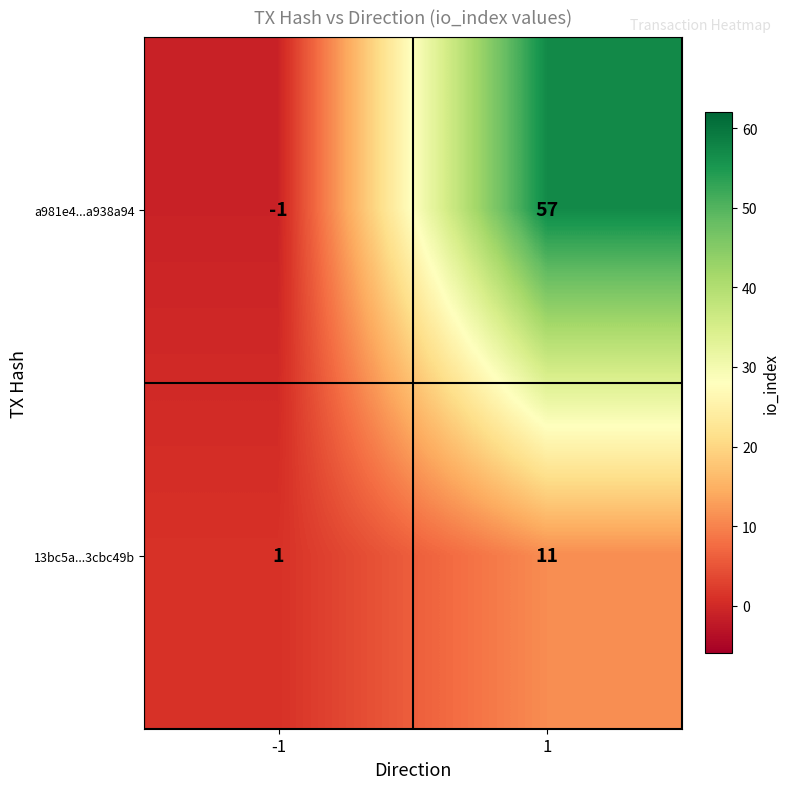

At how many categories does at least one series exceed 21?

1